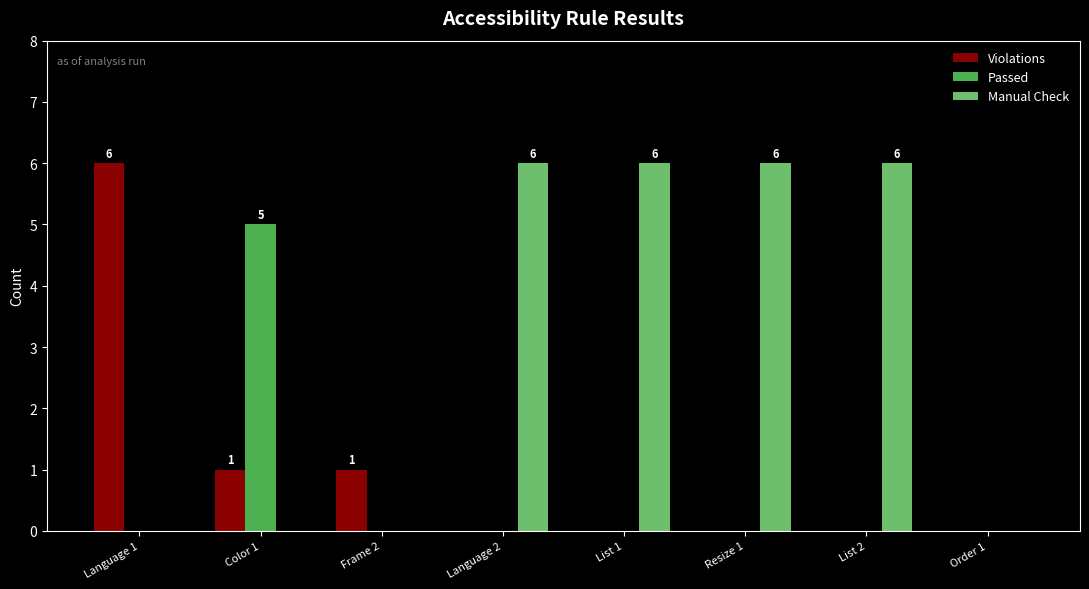

Which series has the largest total across all categories?

Manual Check